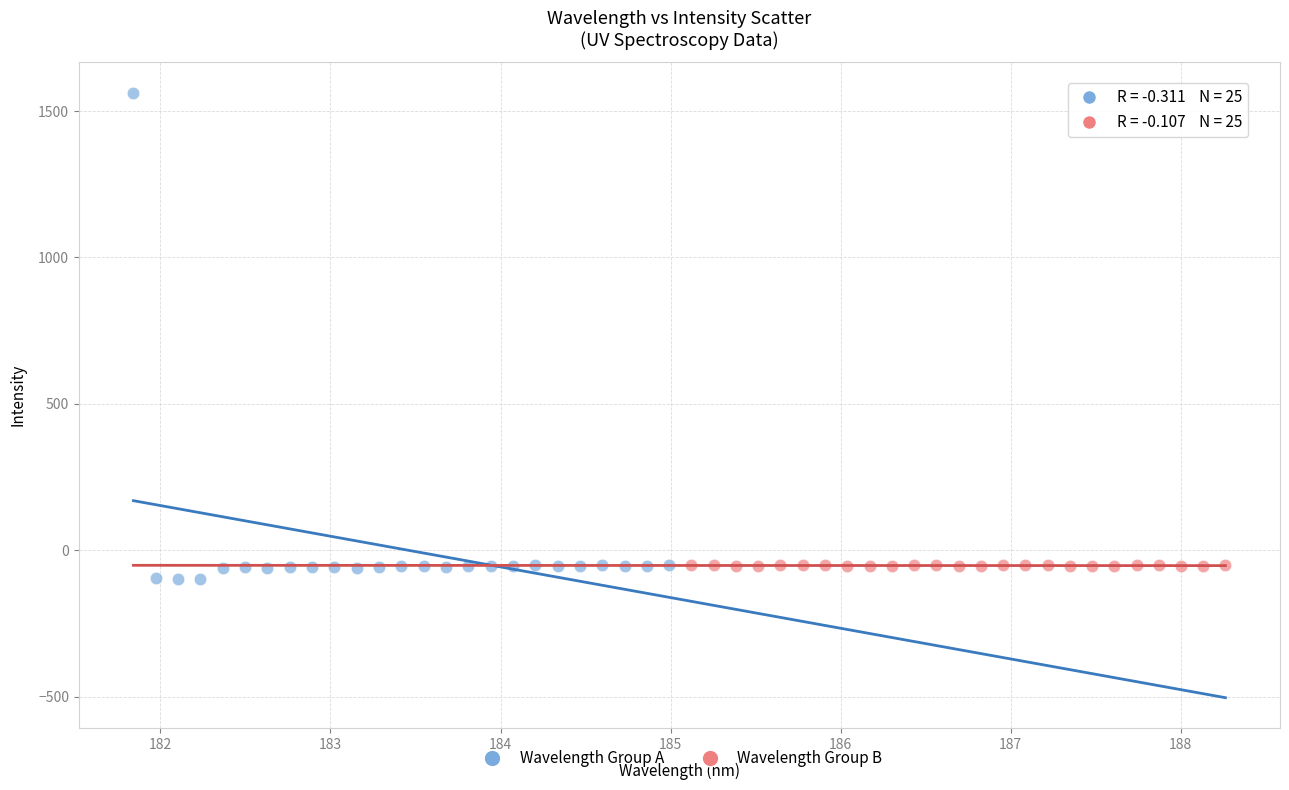

Which series contains the lowest Y value?

Wavelength Group A